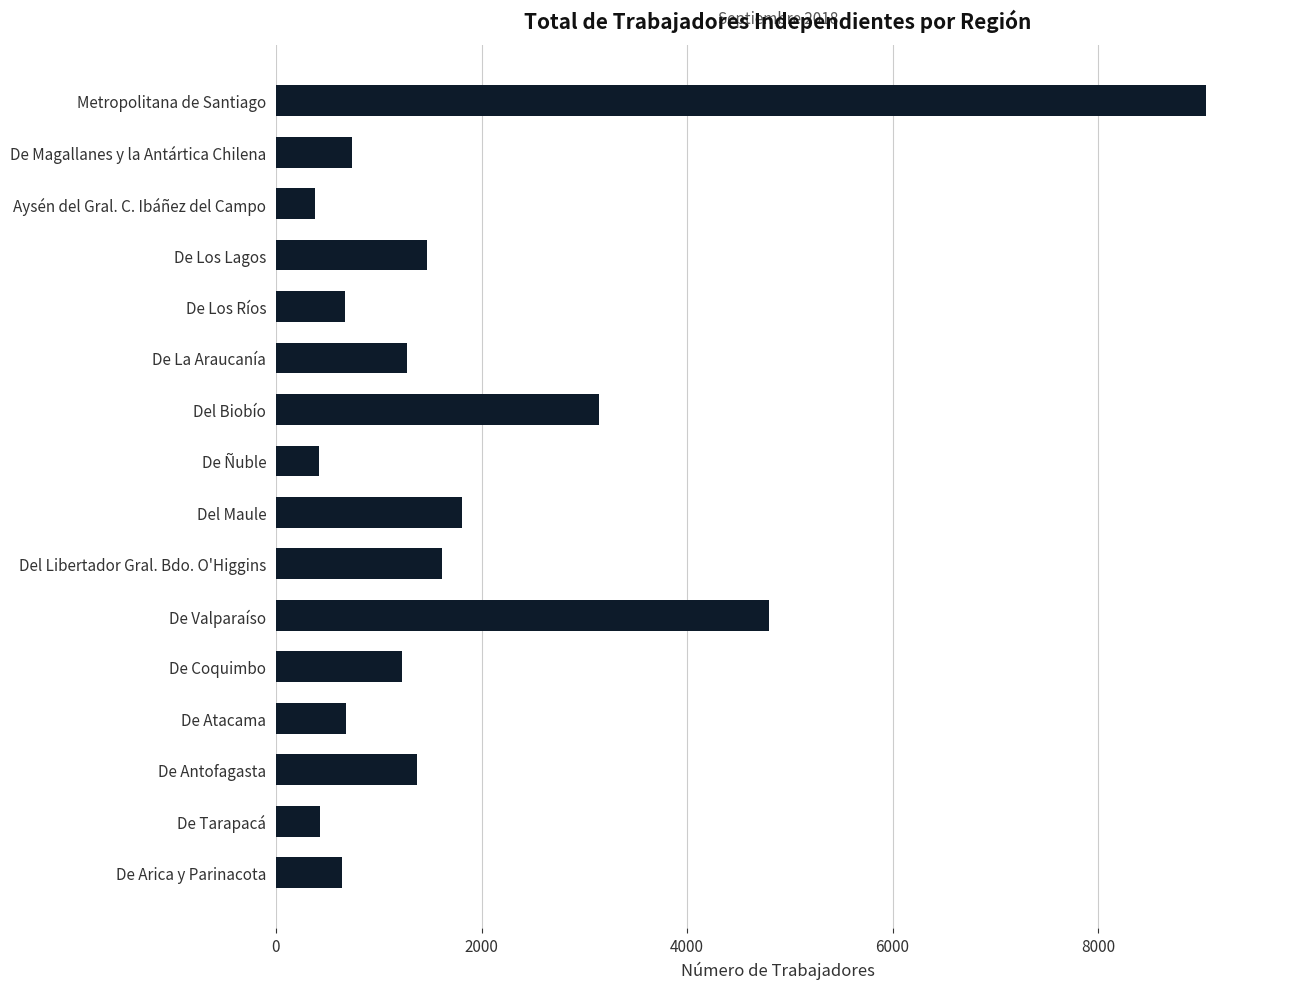

What is the greatest value displayed?

9046